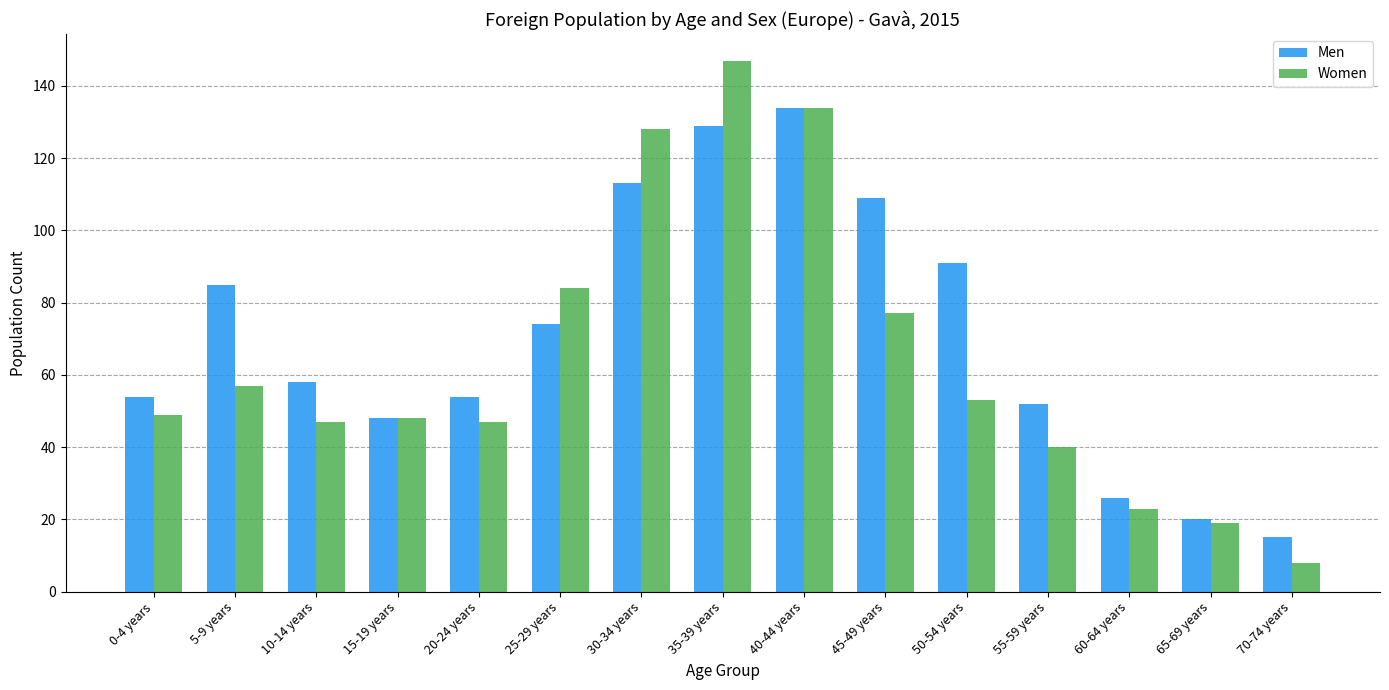

The Women series shows 77 at 45-49 years. True or false?

True